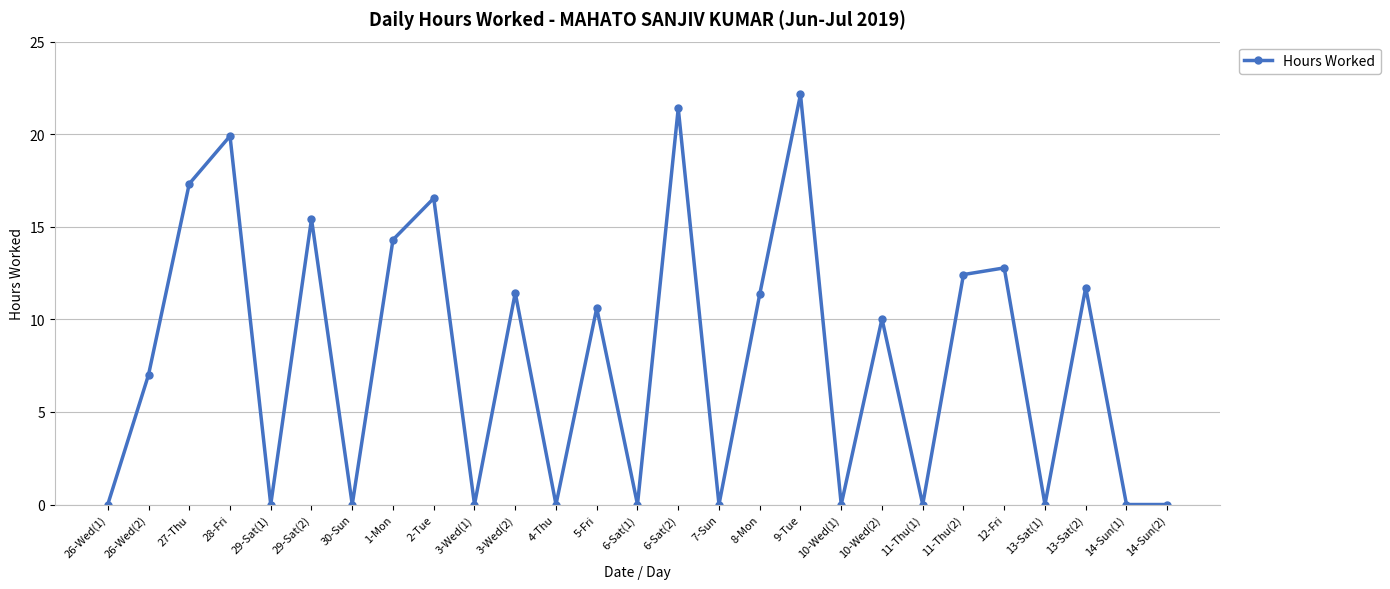

Which label corresponds to the largest value in the chart?

9-Tue